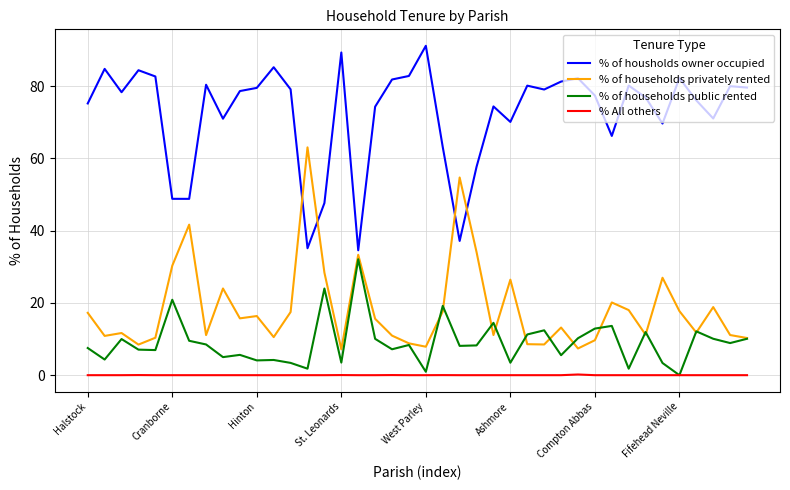

Which series has the largest total across all categories?

% of housholds owner occupied